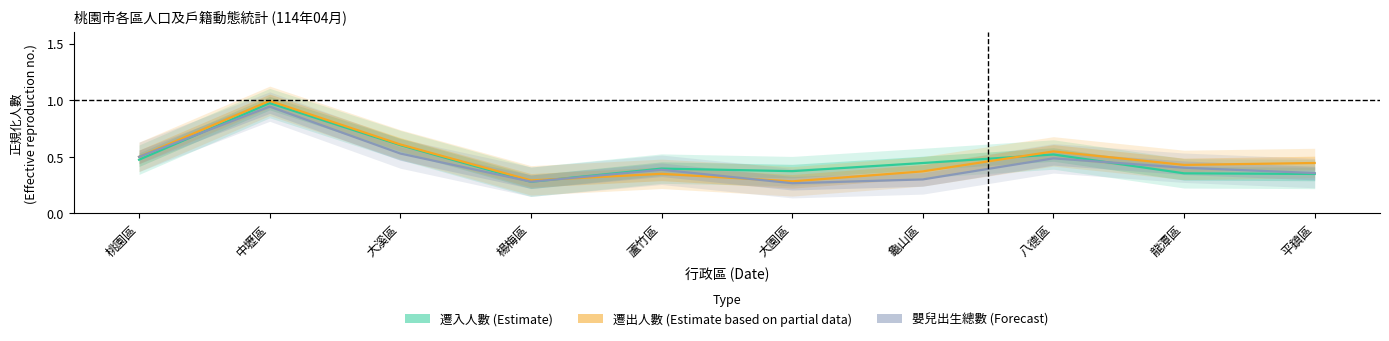

Reading left to right, list all the values displayed in this chart.

遷入人數: 桃園區=0.5	中壢區=1.0	大溪區=0.6	楊梅區=0.3	蘆竹區=0.4	大園區=0.4	龜山區=0.4	八德區=0.5	龍潭區=0.4	平鎮區=0.3
遷出人數: 桃園區=0.5	中壢區=1.0	大溪區=0.6	楊梅區=0.3	蘆竹區=0.3	大園區=0.3	龜山區=0.4	八德區=0.5	龍潭區=0.4	平鎮區=0.4
嬰兒出生總數: 桃園區=0.5	中壢區=0.9	大溪區=0.5	楊梅區=0.3	蘆竹區=0.4	大園區=0.3	龜山區=0.3	八德區=0.5	龍潭區=0.4	平鎮區=0.4